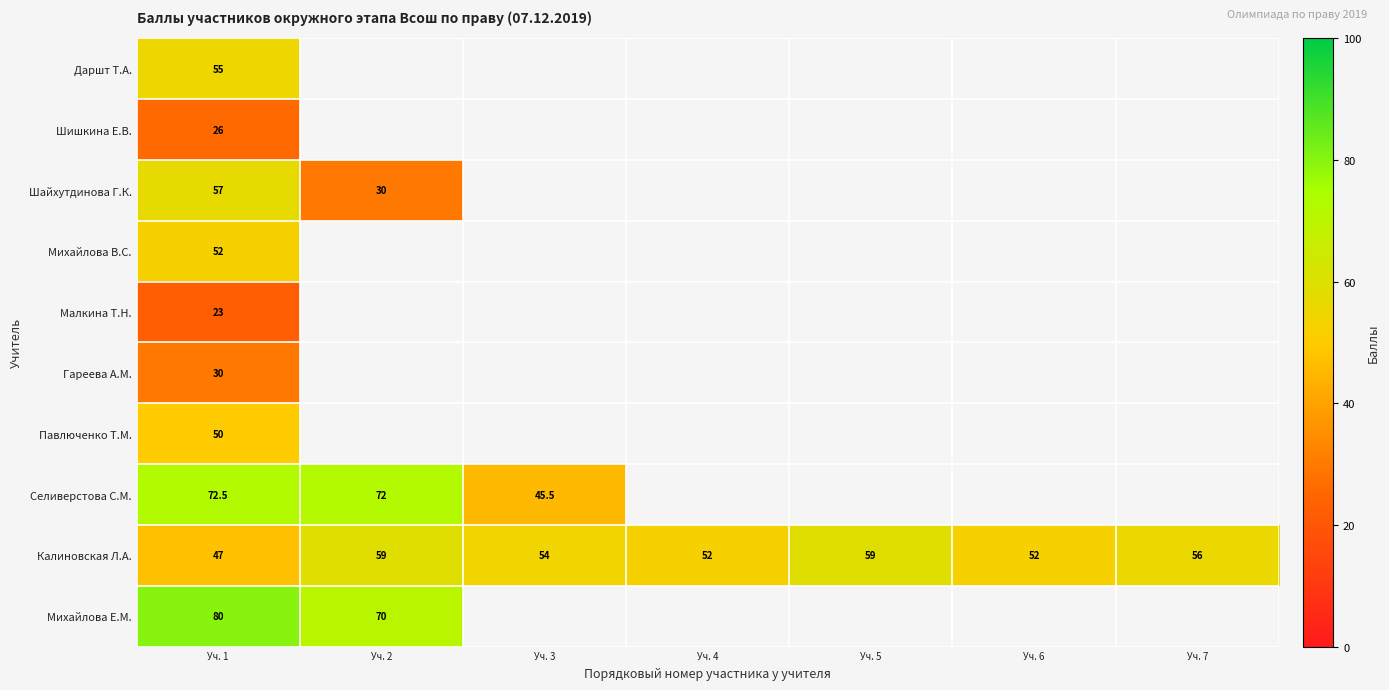

What is the sum of all Калиновская Л.А. values?

379.0